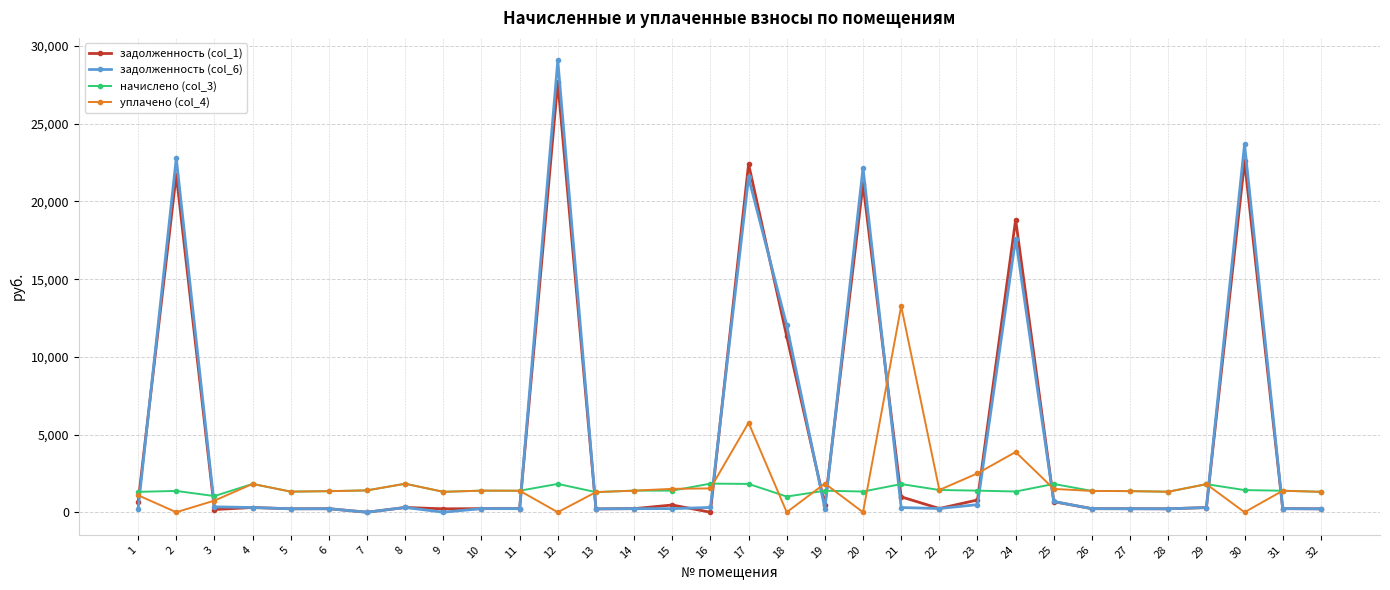

Does the chart display data point markers on the line(s)?

Yes